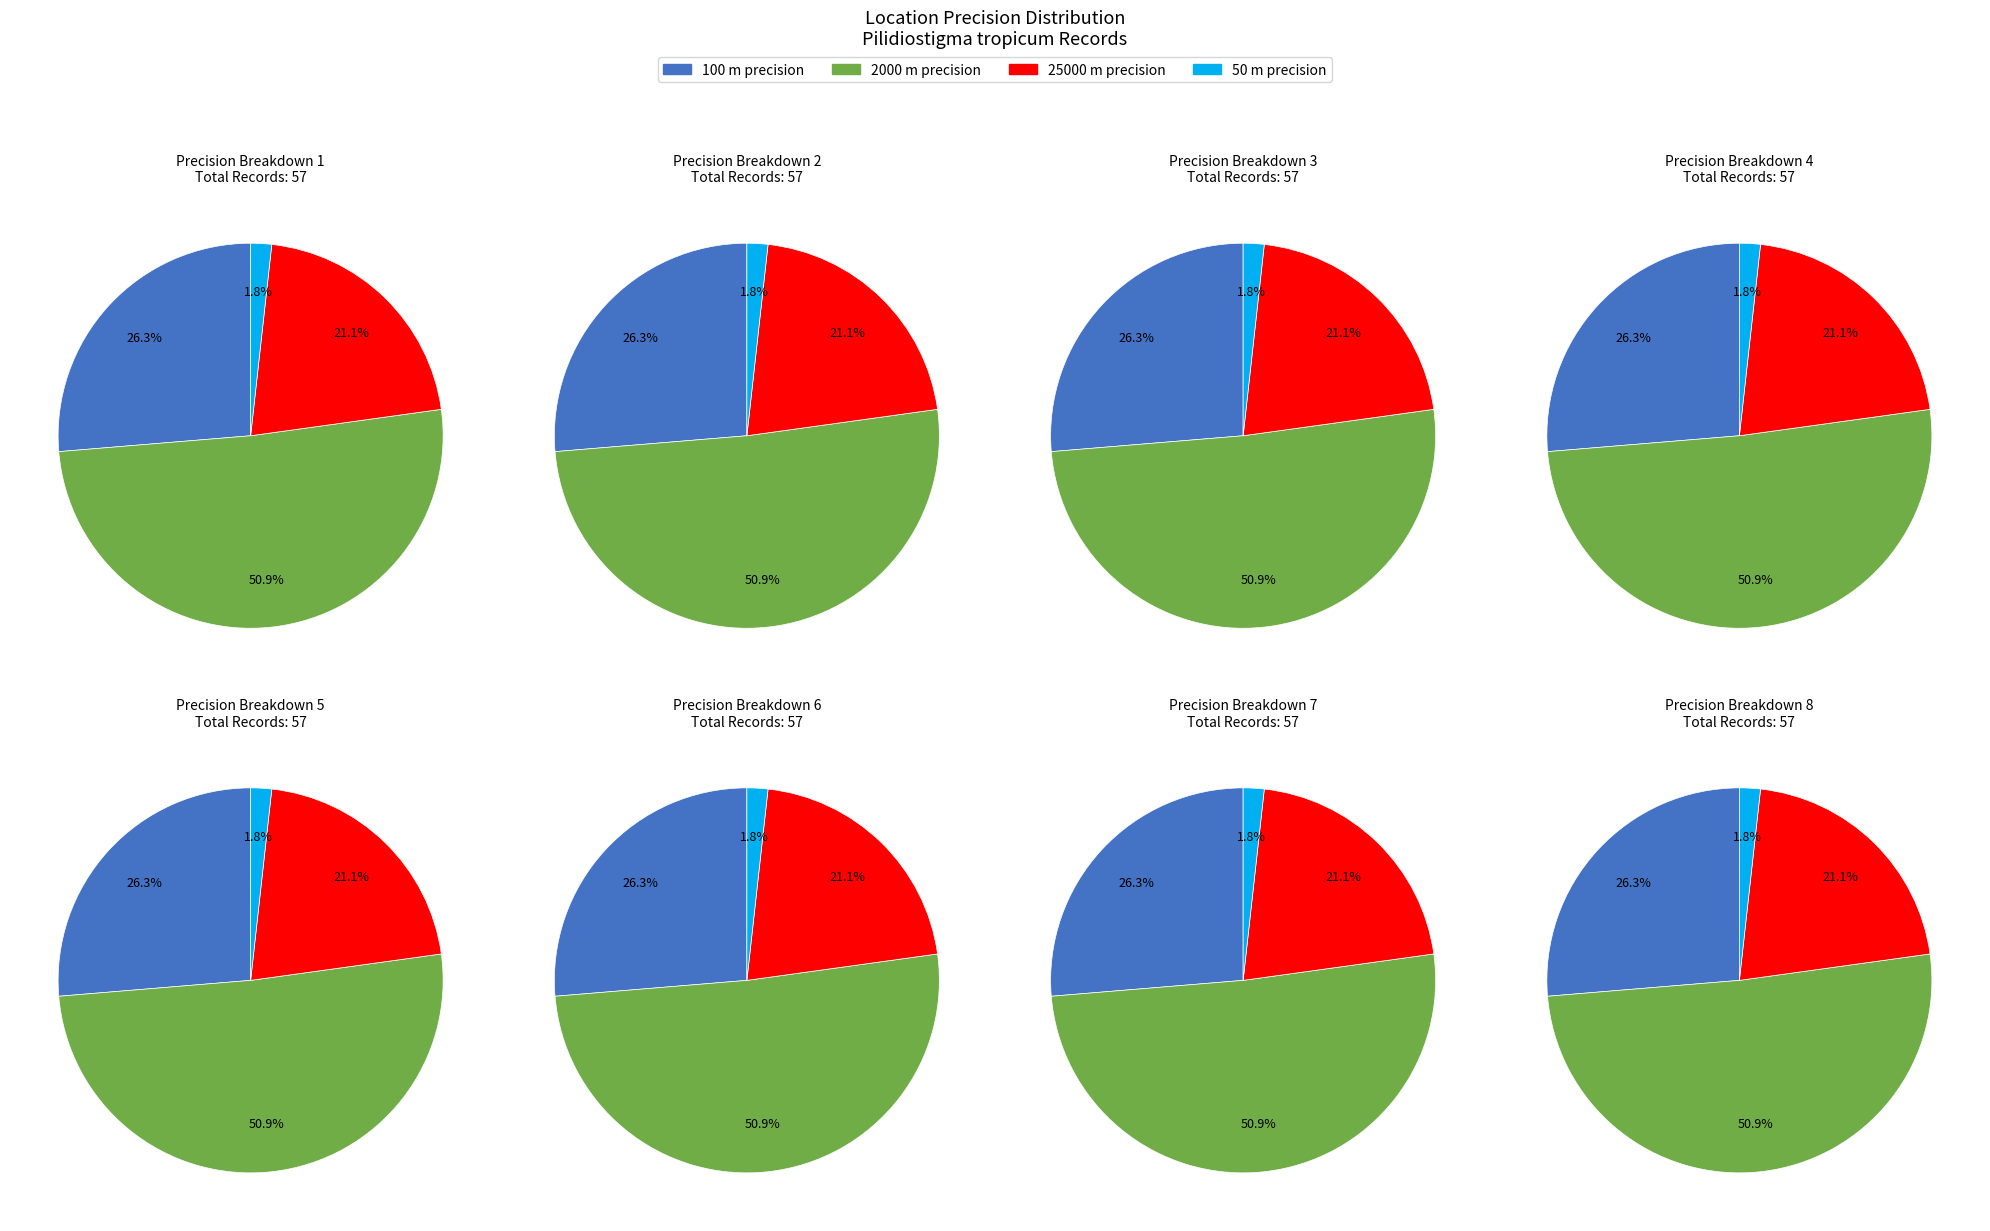

What is the change in value from 25000 to 50?

-11